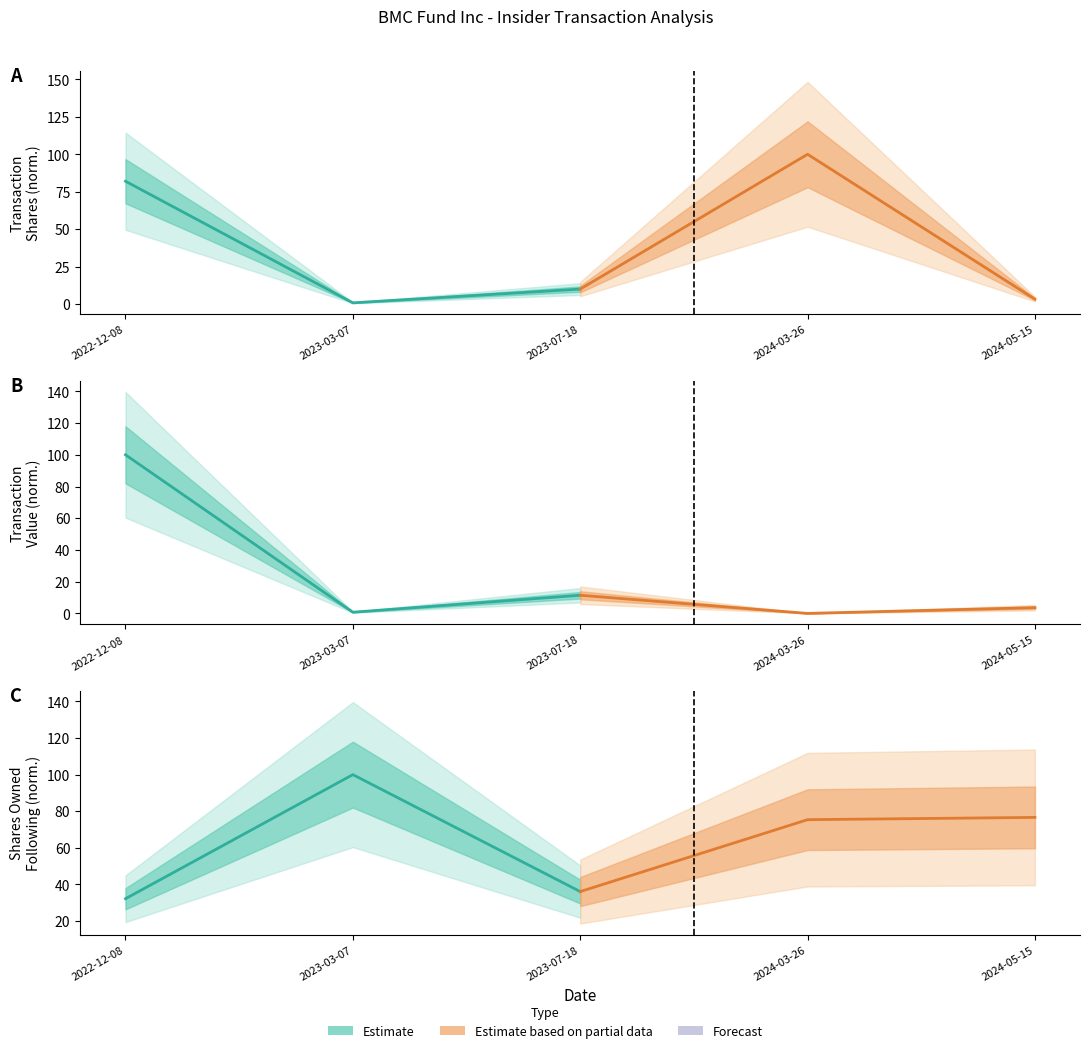

How many values in the Estimate based on partial data series are below 75?

1